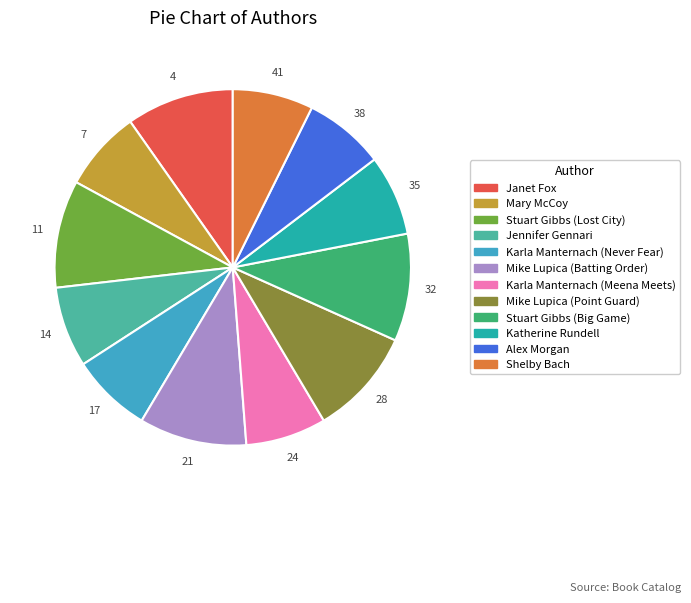

Does Karla Manternach (Meena Meets) account for over 50% of the chart?

No